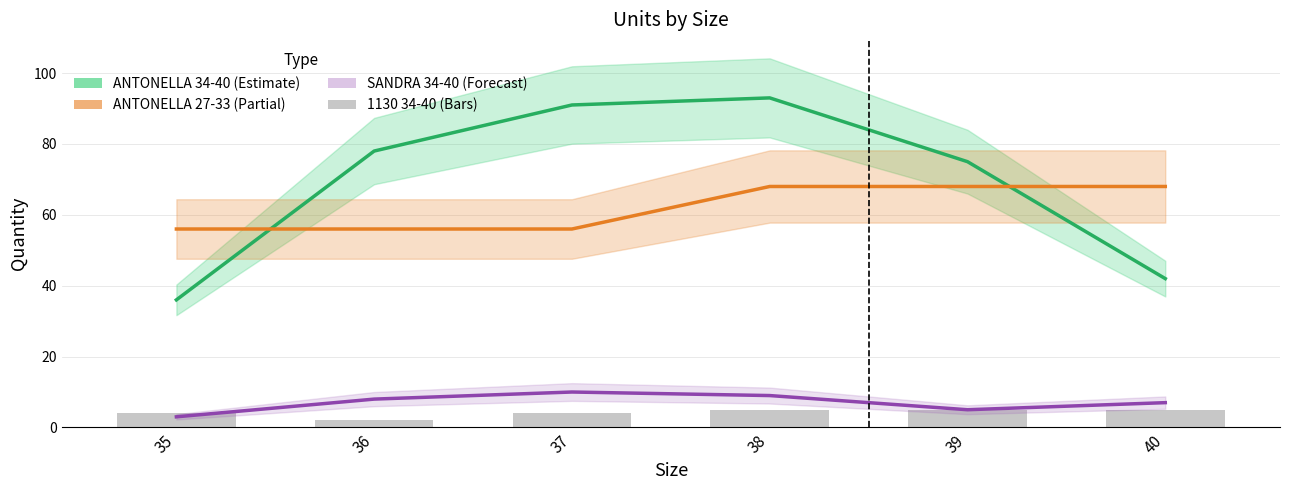

What is the value of the PLANTILLA SANDRA 34-40 bar at the 3rd from the left?

10